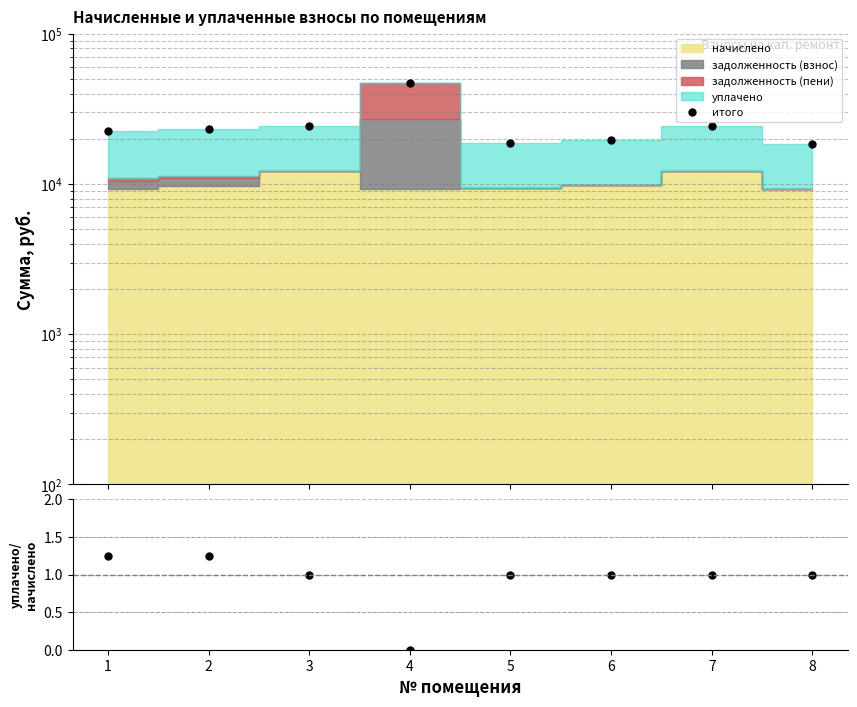

At which category is the sum across all series the highest?

4